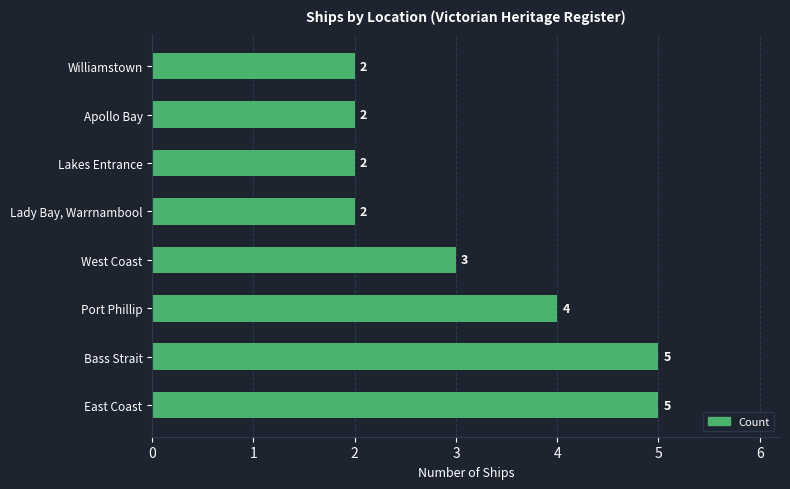

What is the maximum value shown in the chart?

5